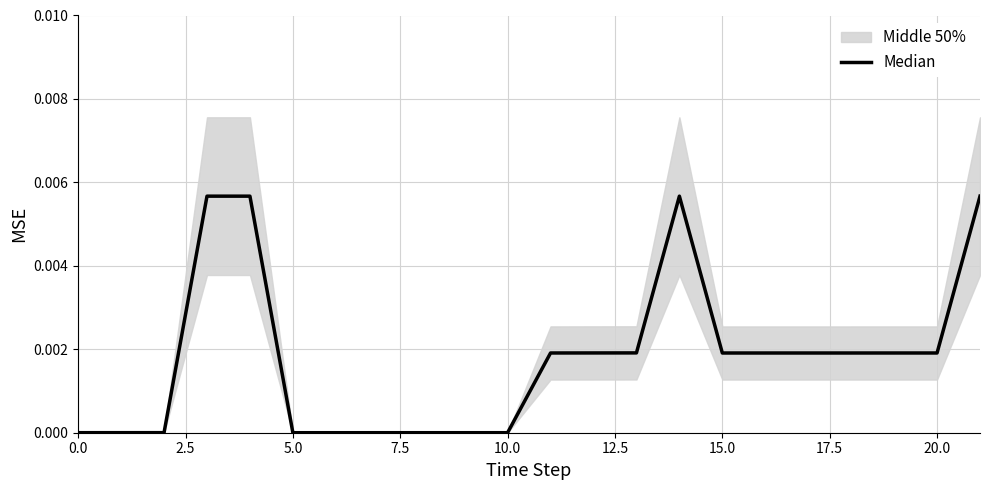

True or false: the data shows 0.0 at 11.

True